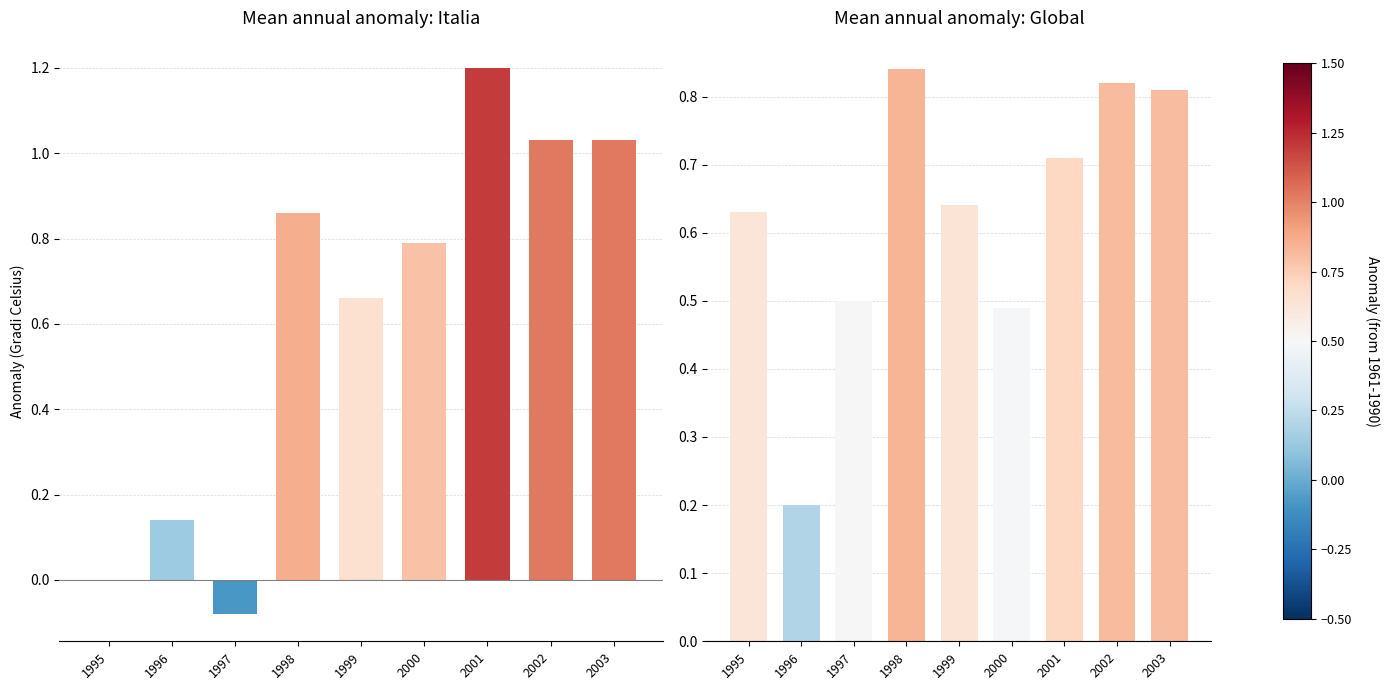

What is the difference between the Globali values at 1999 and 2000?

0.2